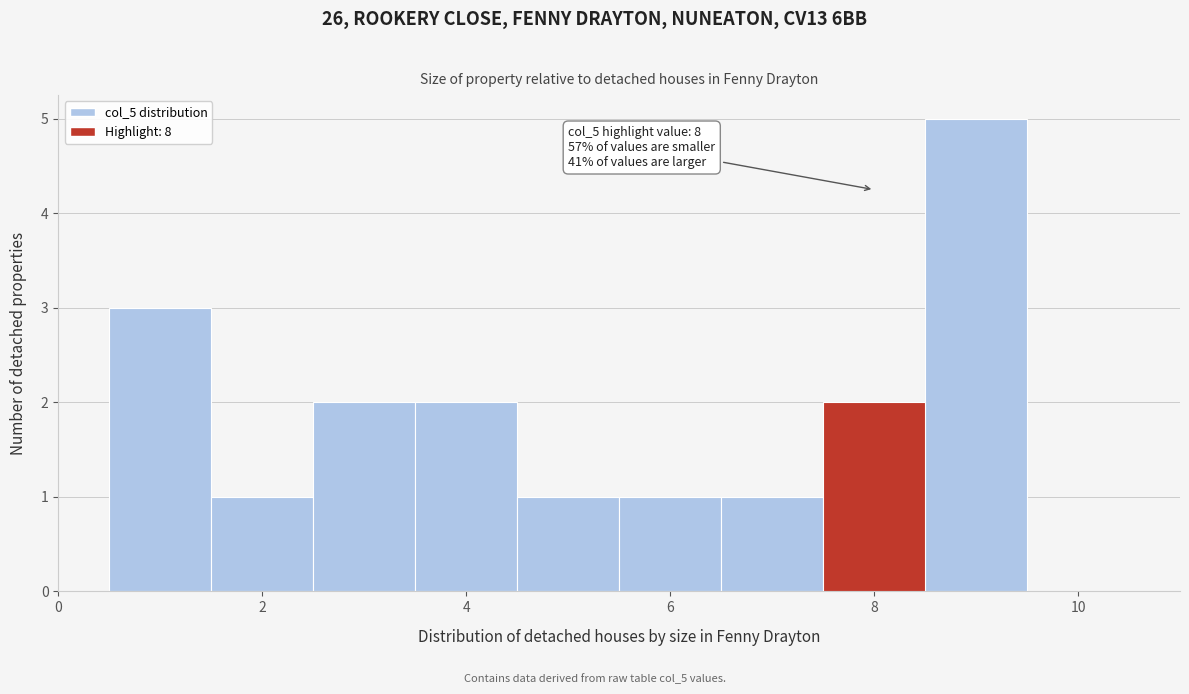

Which range on the x-axis has the tallest bar?

8.5 to 9.5